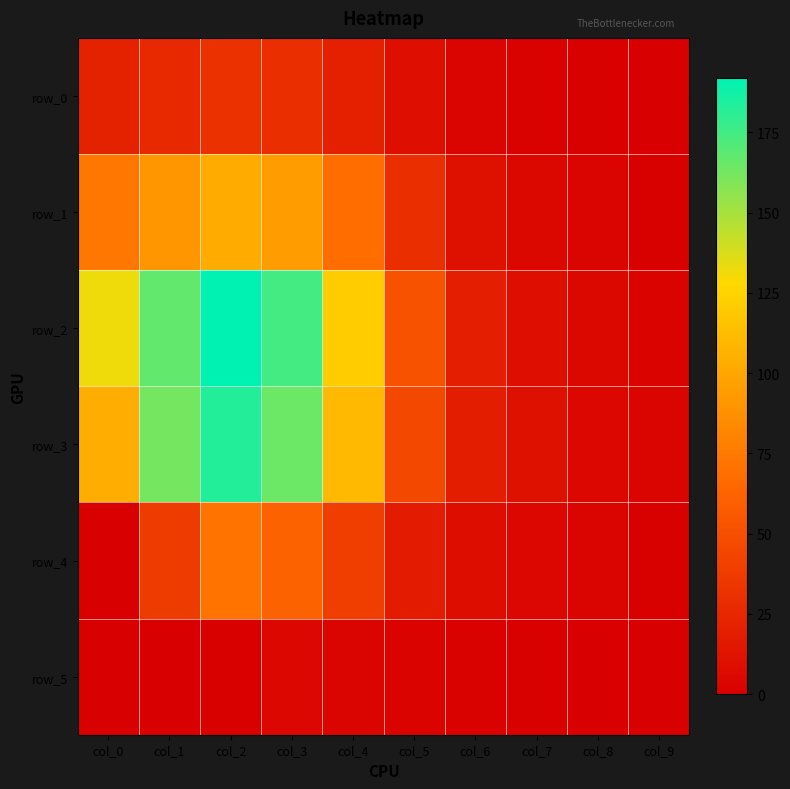

Where is row_5 nearest to the value 2?

col_6